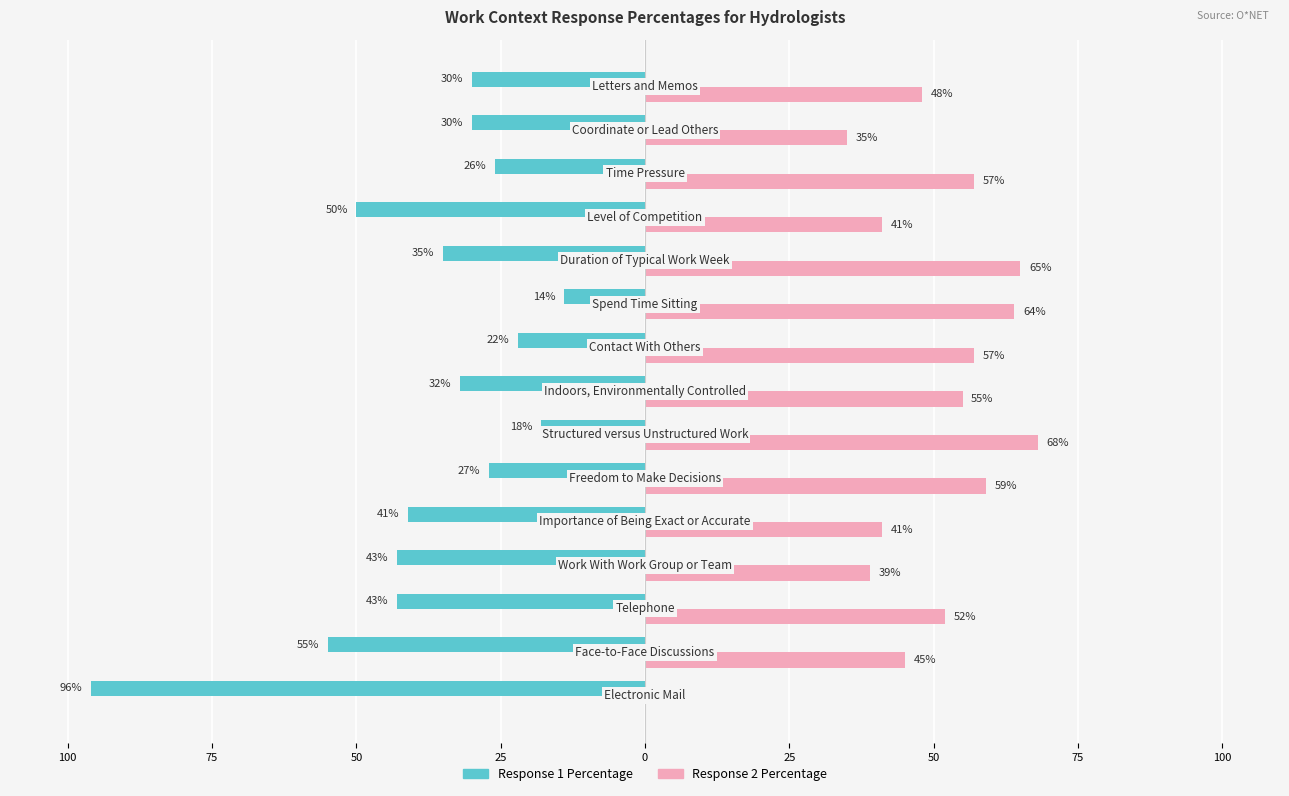

Which series has the widest spread of values?

Response 1 Percentage